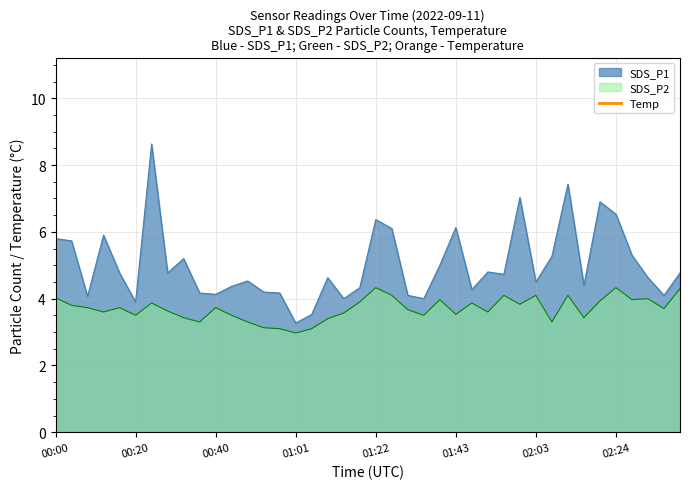

True or false: SDS_P1 and SDS_P2 intersect in this chart.

False